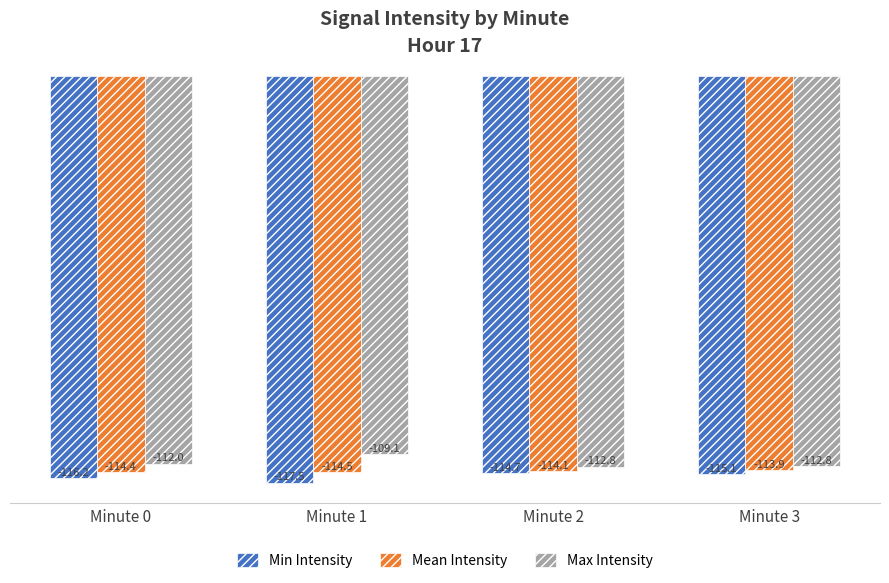

What is the total value across all series at Minute 2?

-341.7